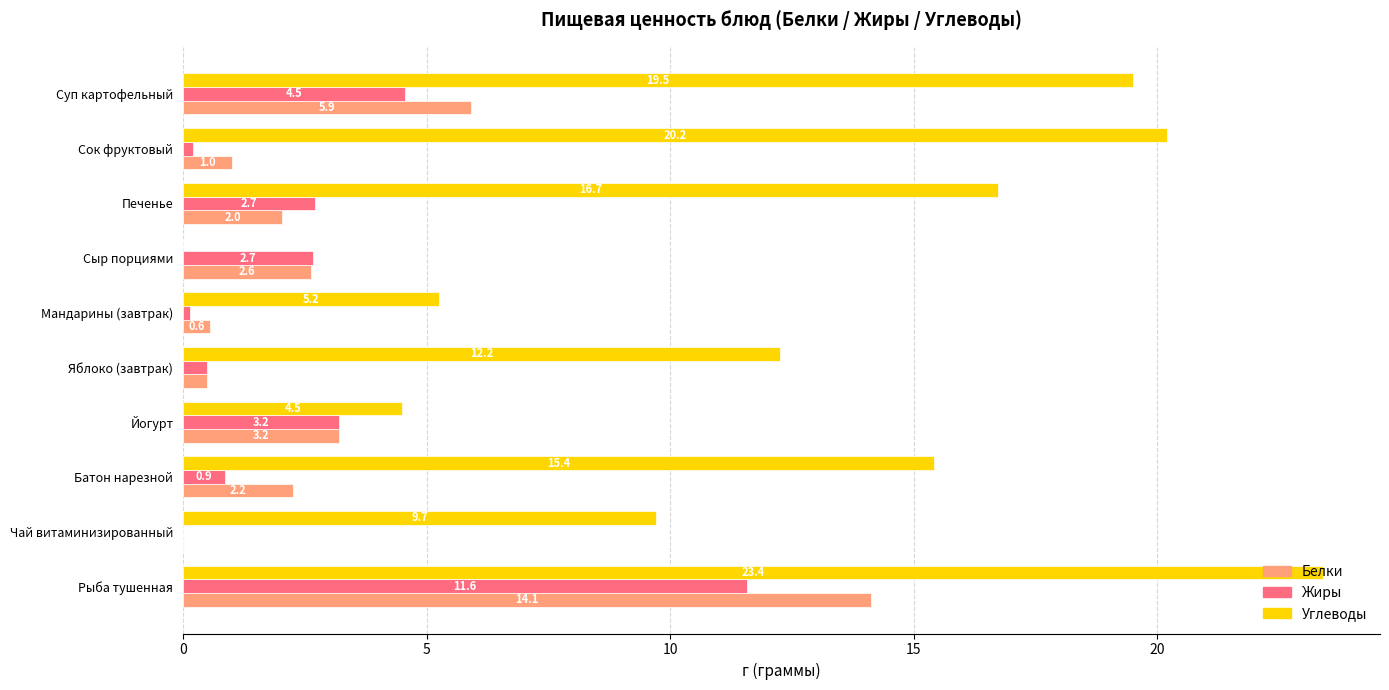

What is the sum of all Белки values?

32.2